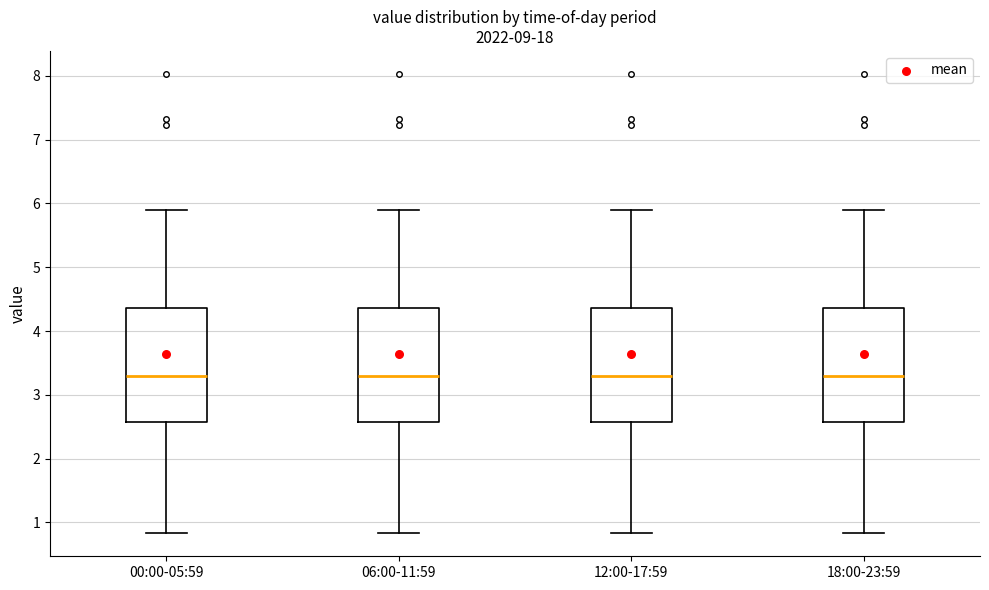

Reading left to right, read every box against the y-axis: the position of its median line, the range the box covers, and the ends of its whiskers. The values are not printed on the chart, so give them approximately, as read against the axis.

00:00-05:59: median 3.3, box 2.6 to 4.4, whiskers 0.8 to 5.9
06:00-11:59: median 3.3, box 2.6 to 4.4, whiskers 0.8 to 5.9
12:00-17:59: median 3.3, box 2.6 to 4.4, whiskers 0.8 to 5.9
18:00-23:59: median 3.3, box 2.6 to 4.4, whiskers 0.8 to 5.9